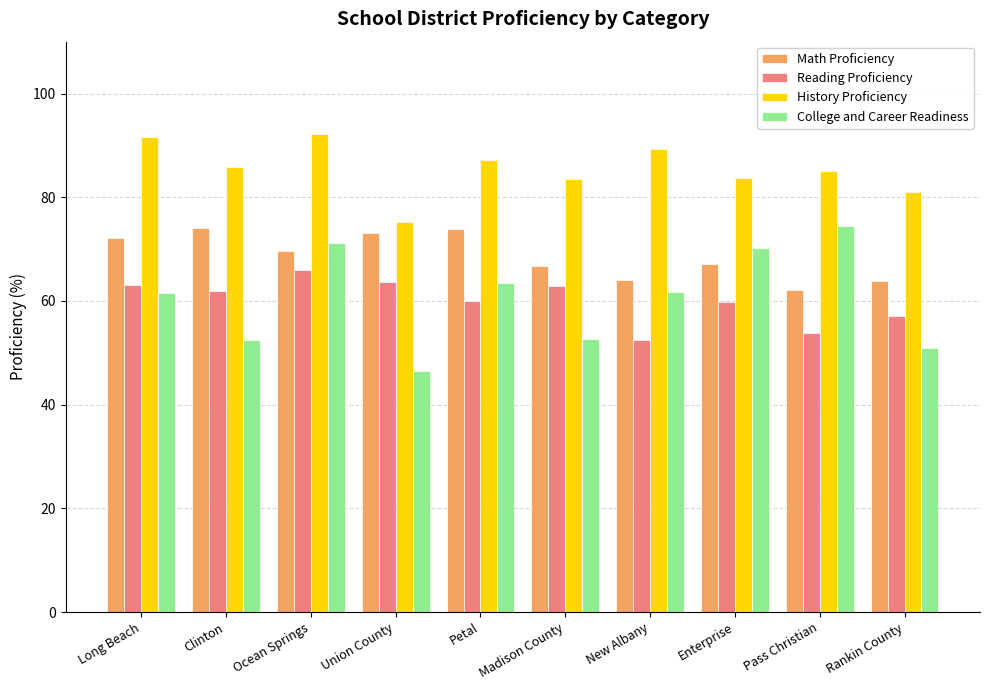

What is the difference between the highest and lowest values at Clinton?

33.4